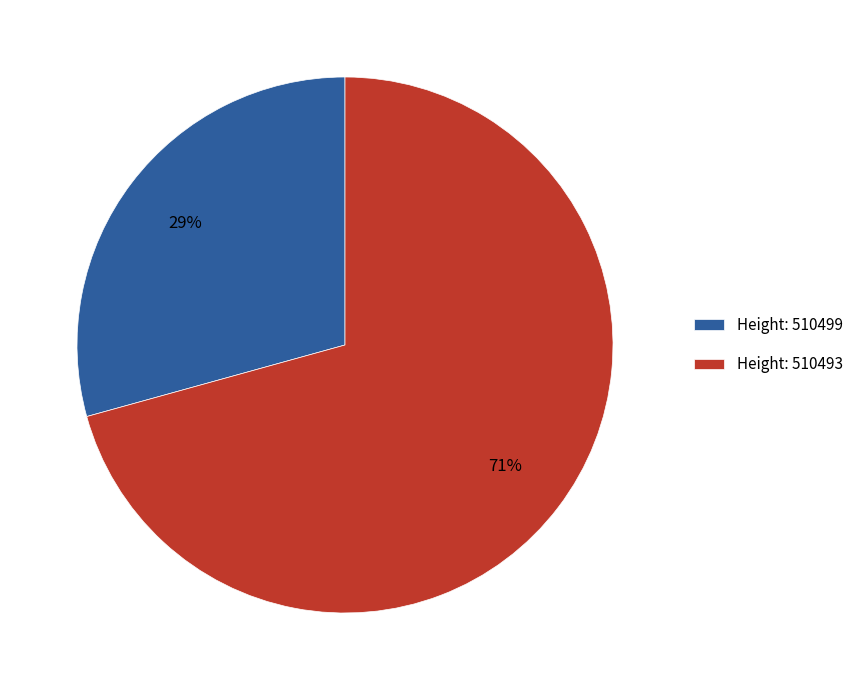

Rank the categories by value from lowest to highest.

Height: 510499, Height: 510493